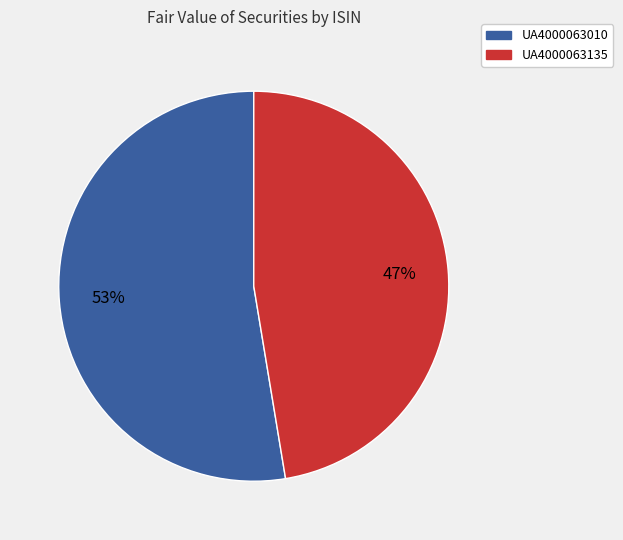

Rank the categories by value from highest to lowest.

UA4000063010, UA4000063135